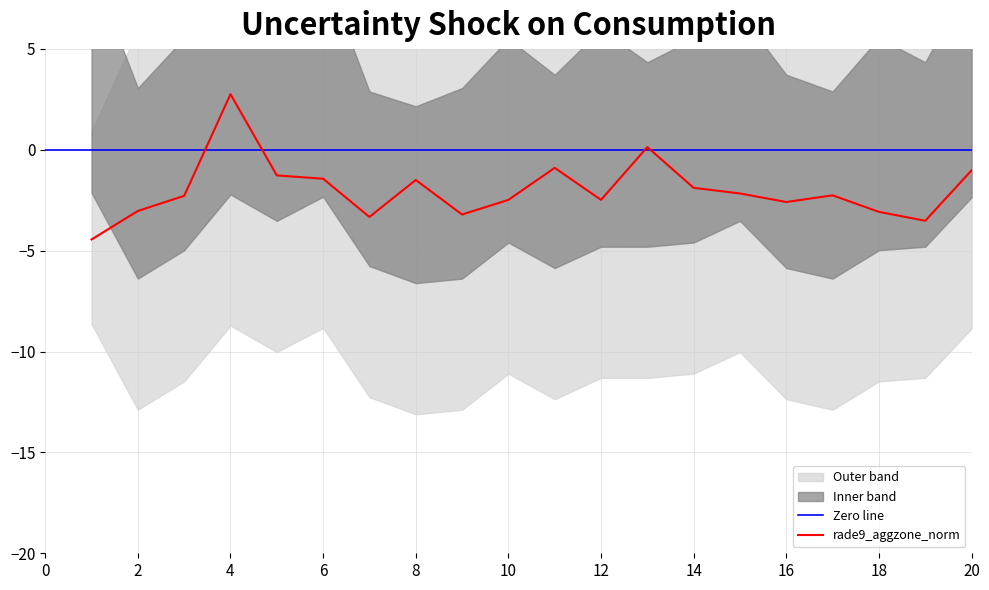

What is the lowest value of the rade9_aggzone_norm series?

-4.4